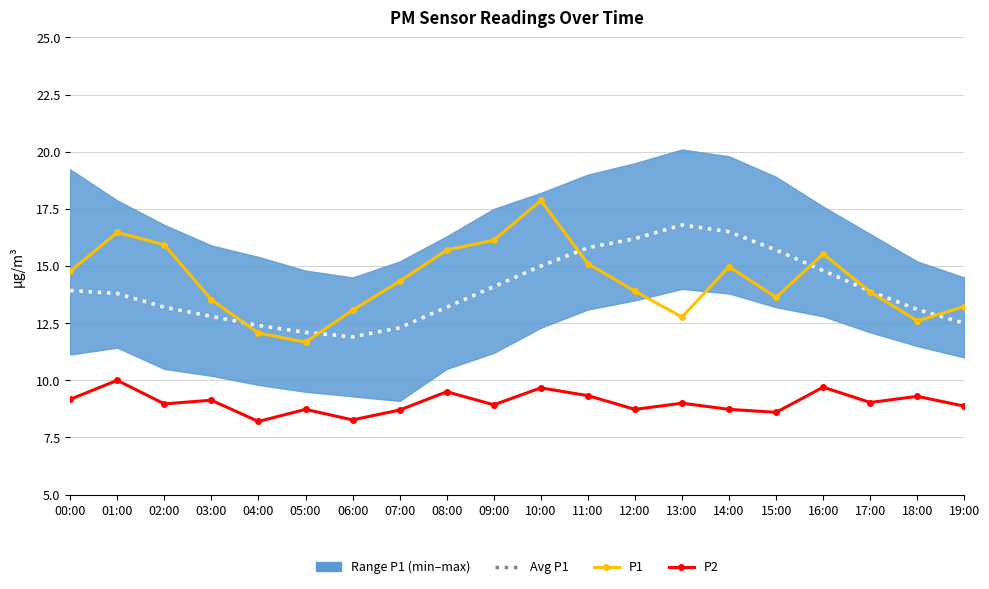

How many lines are shown in the chart?

3